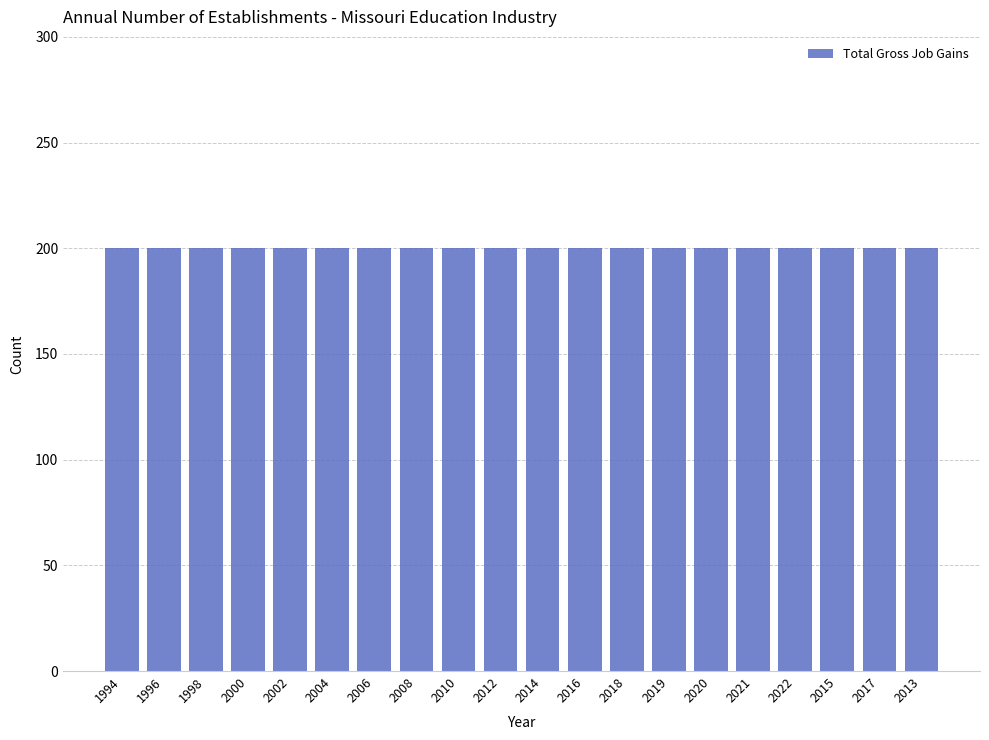

At which category is the sum across all series the highest?

1994